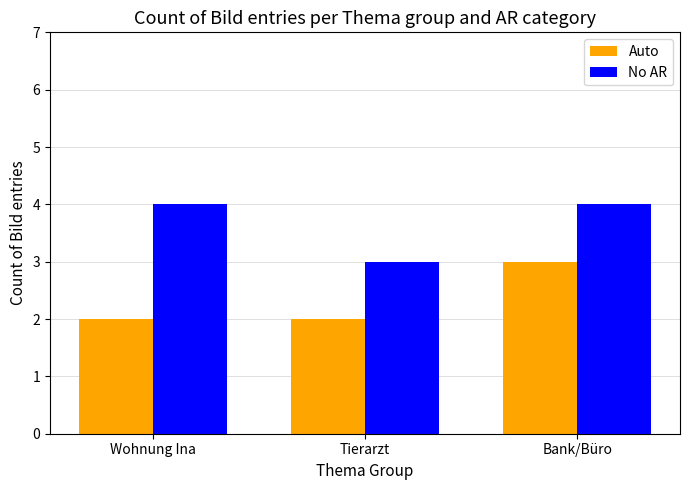

The value of No AR at Bank/Büro is 4. True or false?

True